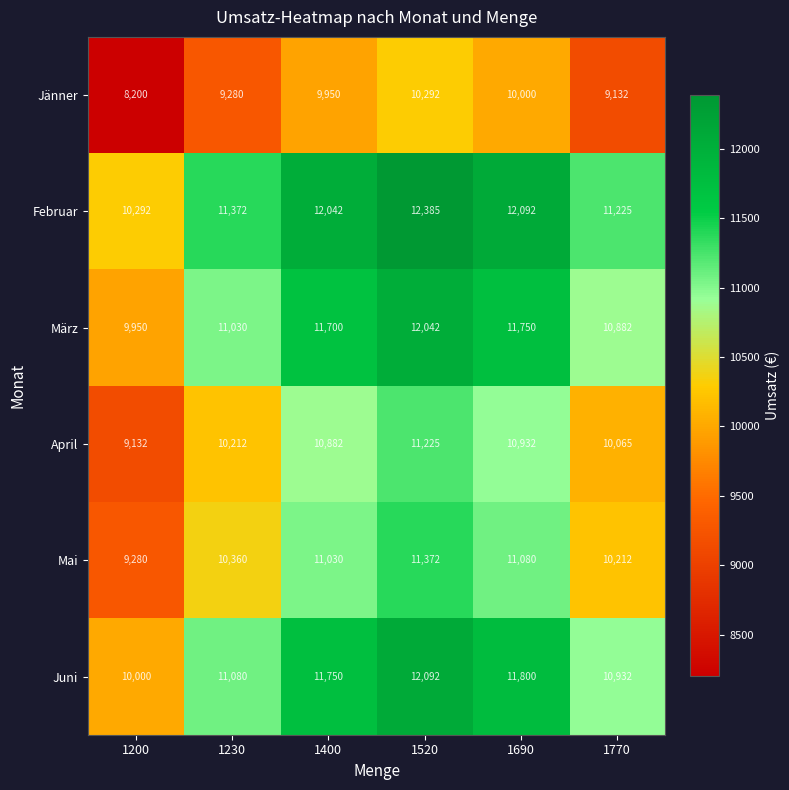

What is the maximum value shown in the chart?

12385